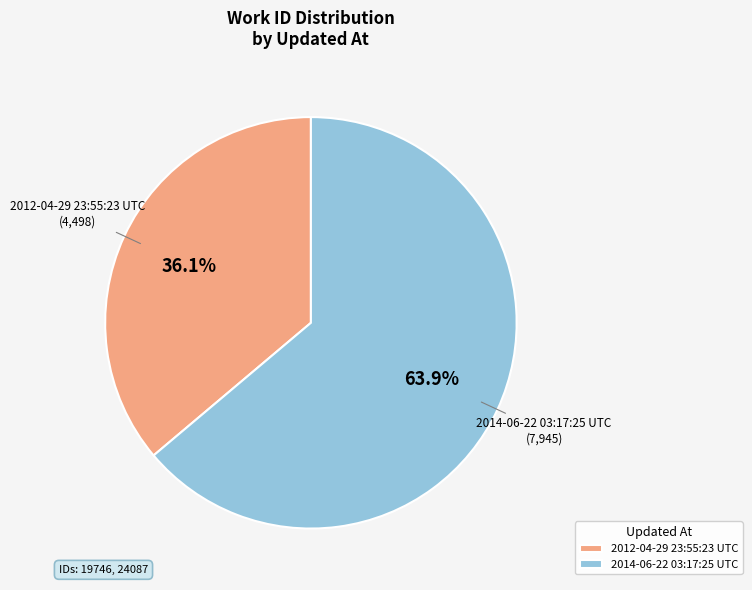

The 2014-06-22 03:17:25 UTC slice represents 49% of the pie. True or false?

False